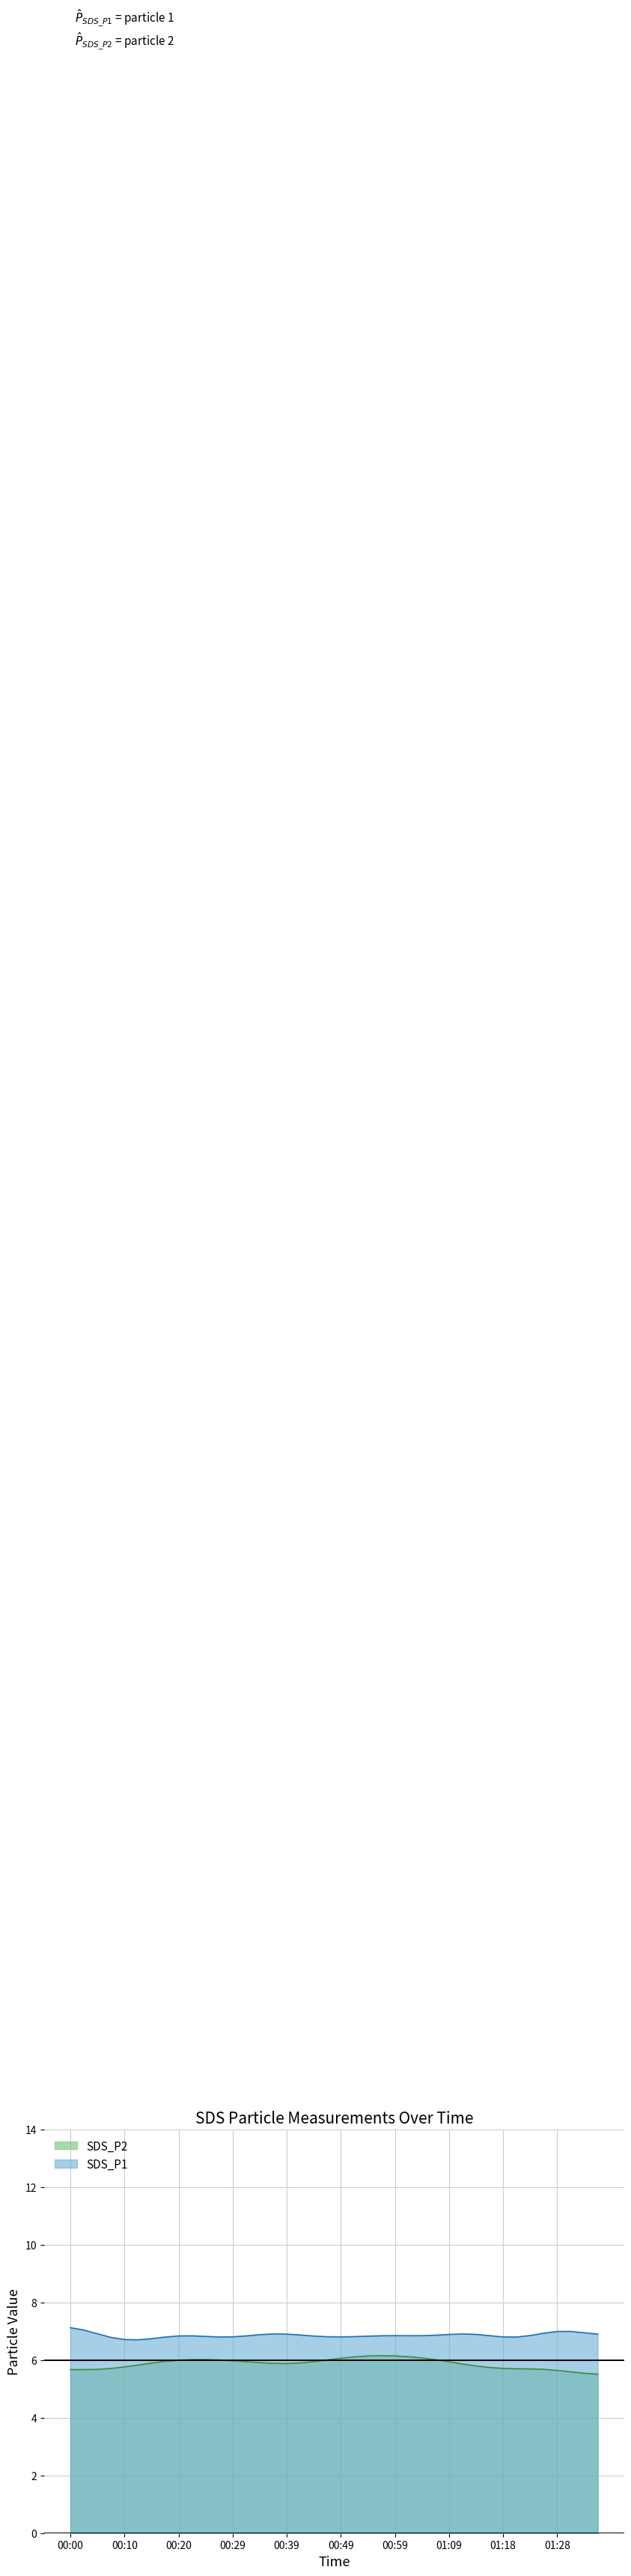

Which has a higher value, 00:20 or 00:46?

00:20